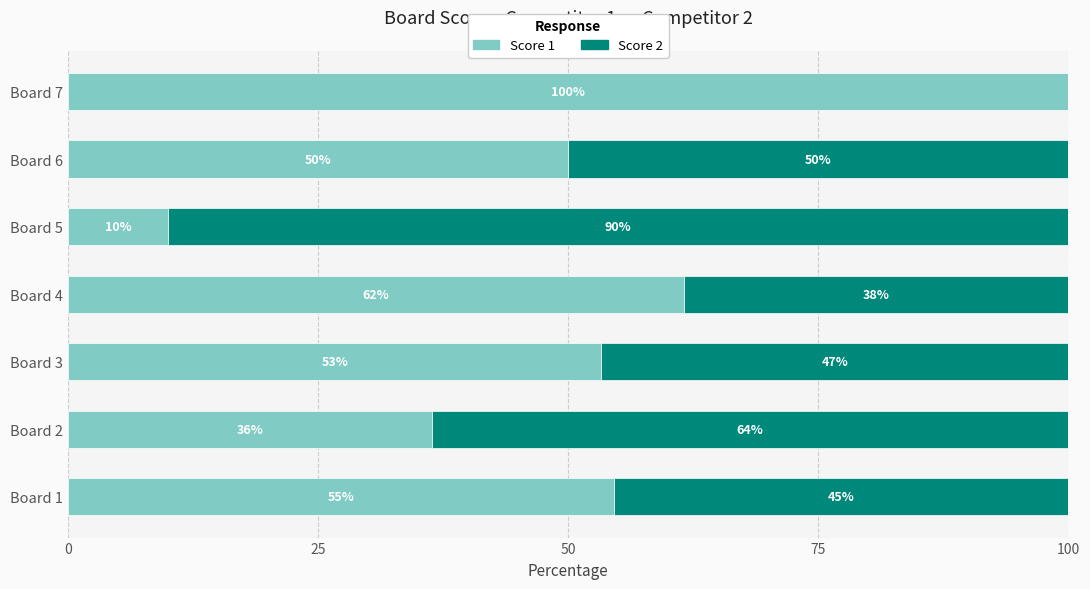

What are all the series names shown in the legend?

Score 1, Score 2